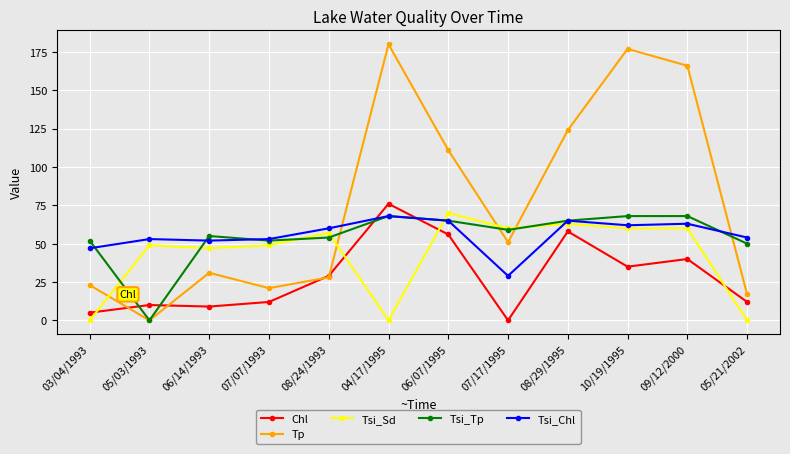

What is the label of the 10th point from the left?

10/19/1995